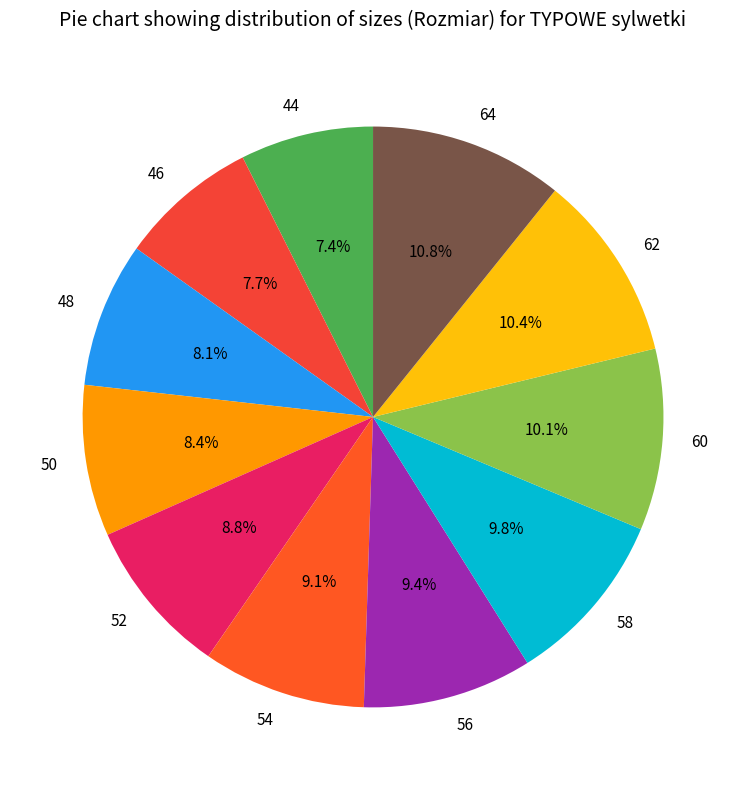

Combined, what portion of the pie is 46 and 54?

16.8%